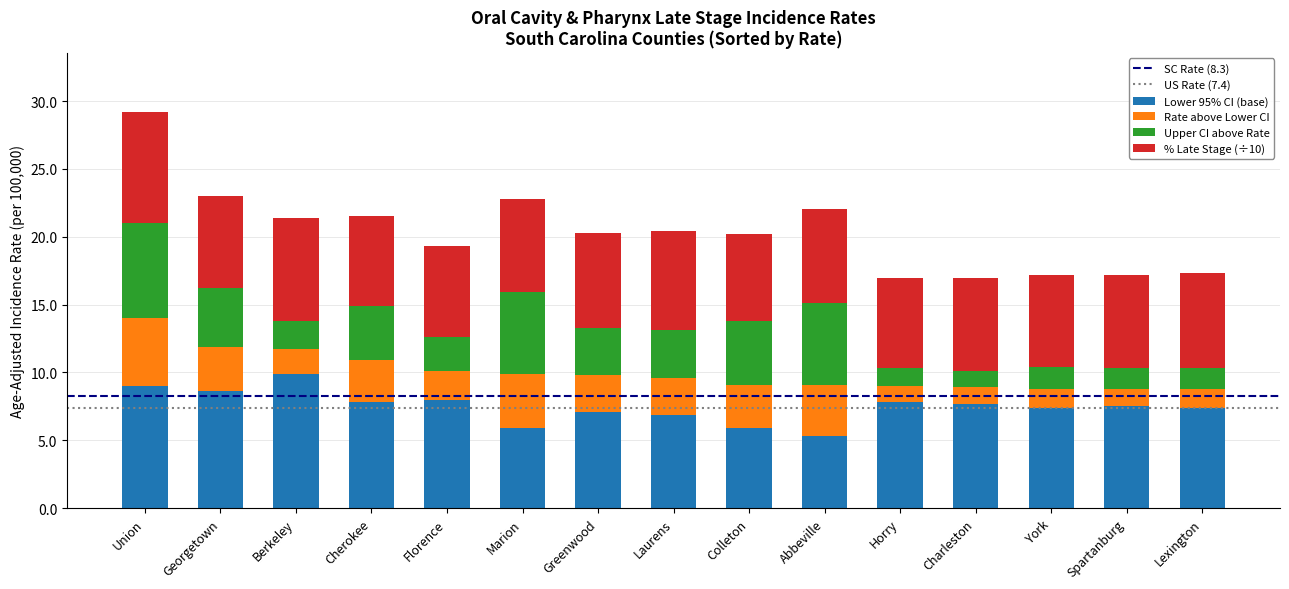

At which label does Lower 95% CI (base) reach its peak?

Berkeley